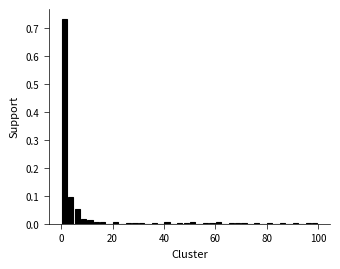

Read against the x-axis, roughly where is the centre of the tallest bar?

2